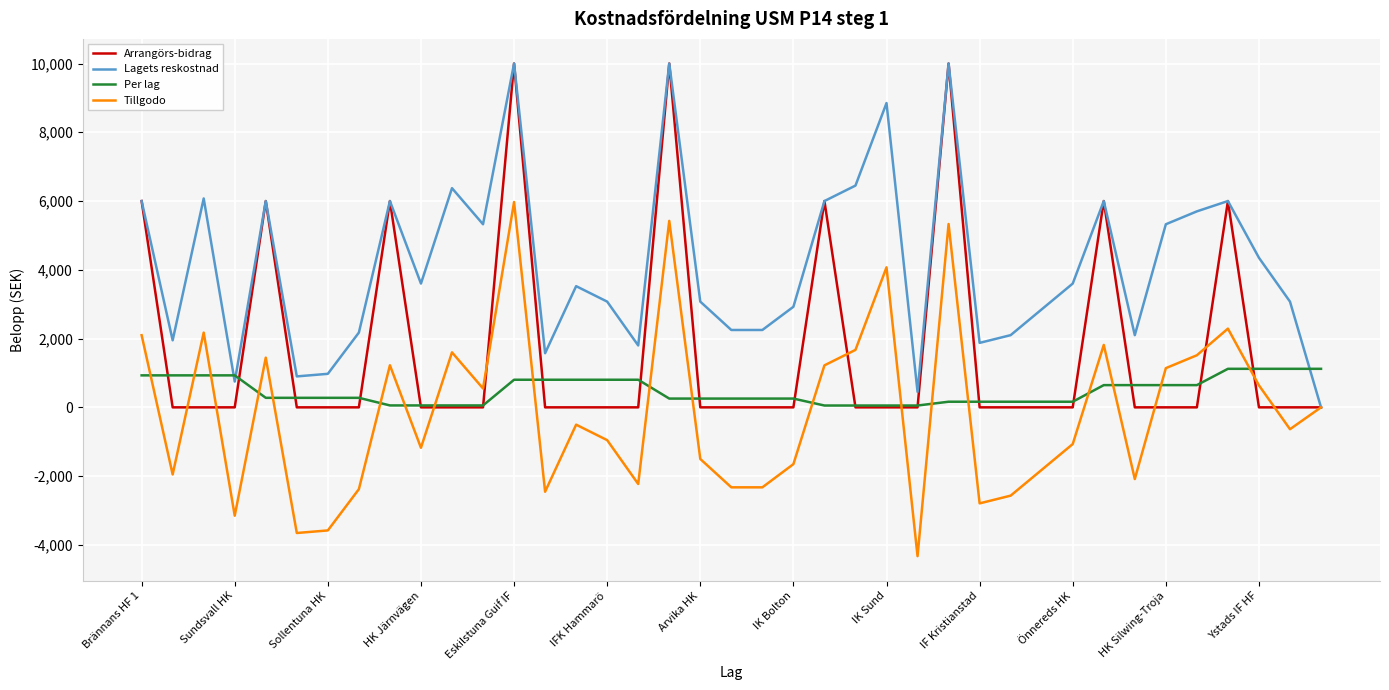

What is the maximum value shown in the chart?

10000.0